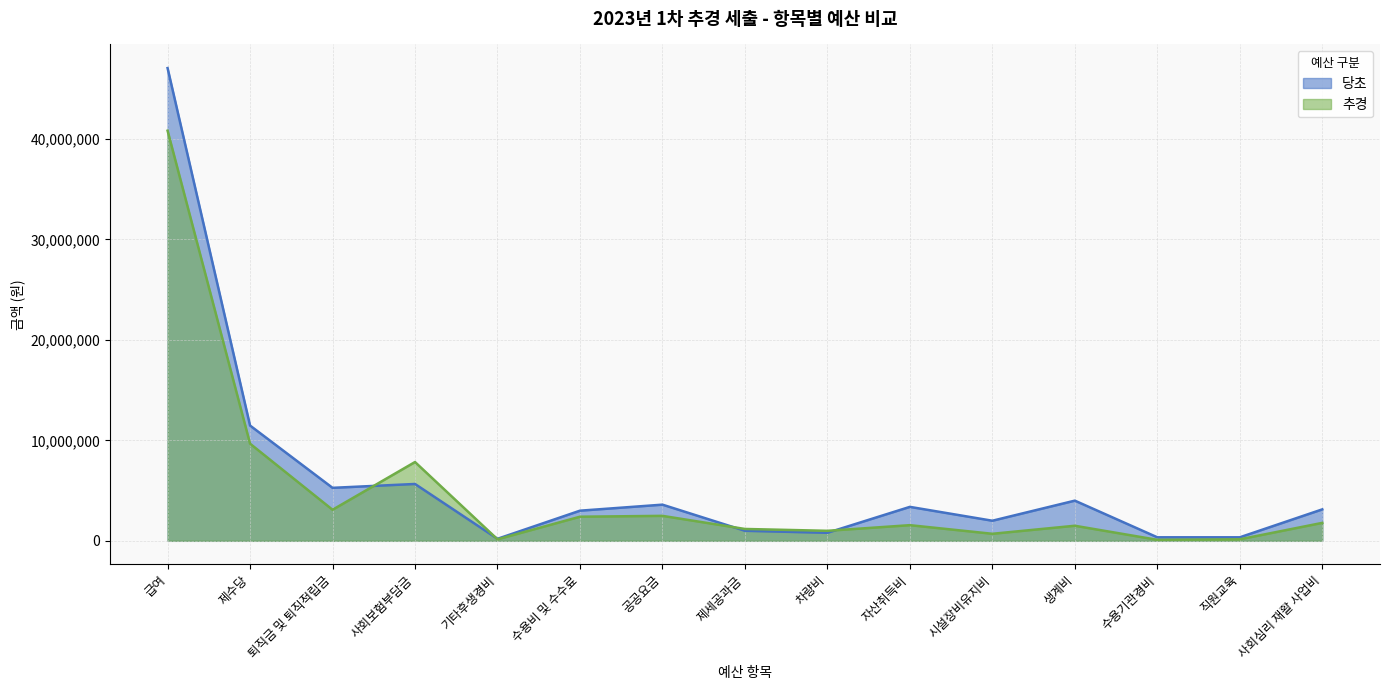

How many times do 당초 and 추경 cross each other?

4